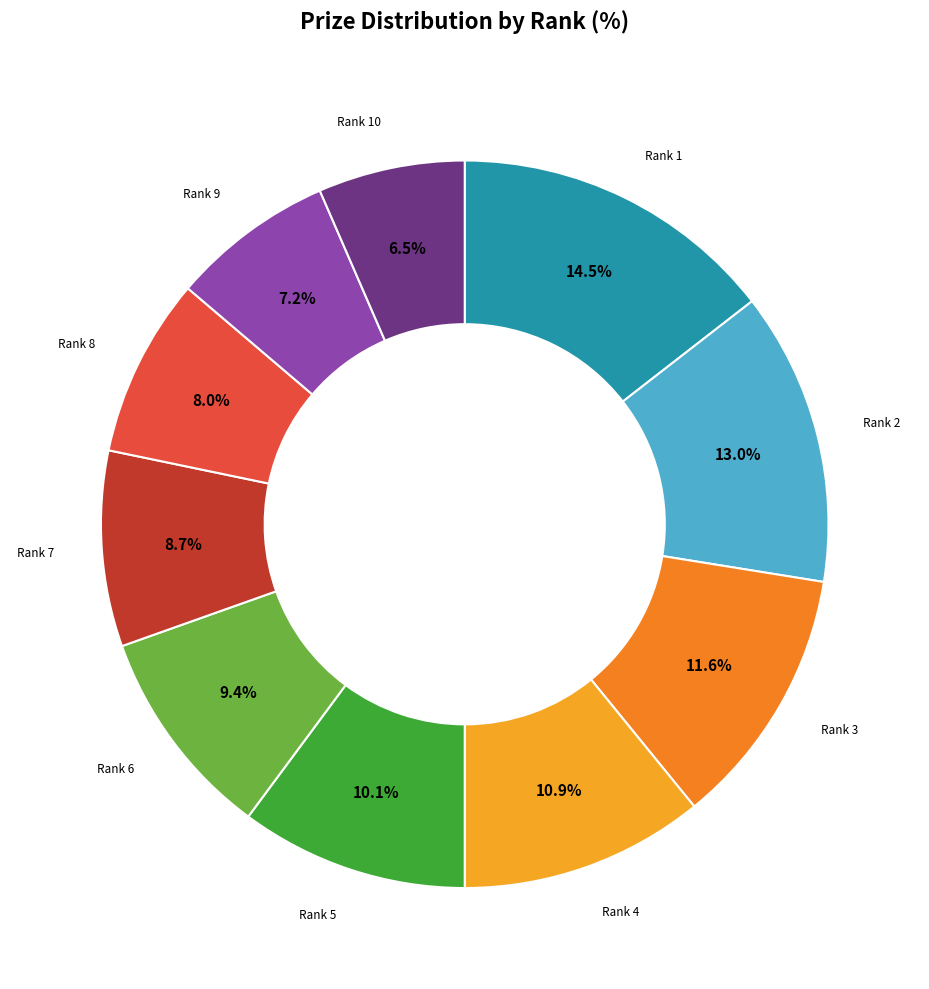

How many segments does this pie chart have?

10